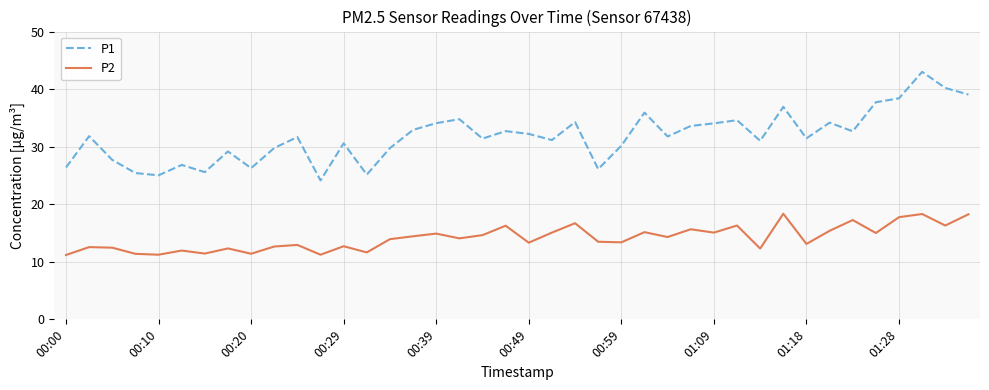

Which series has the widest spread of values?

P1